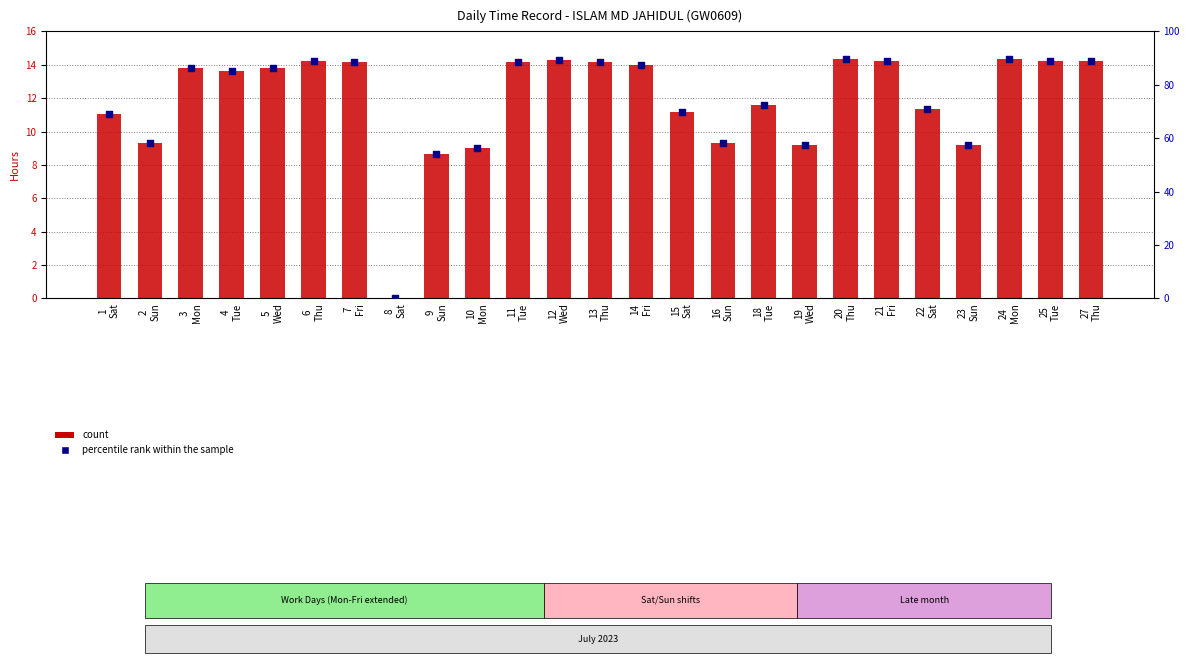

What is the total value across all series at 16
Sun?

67.4